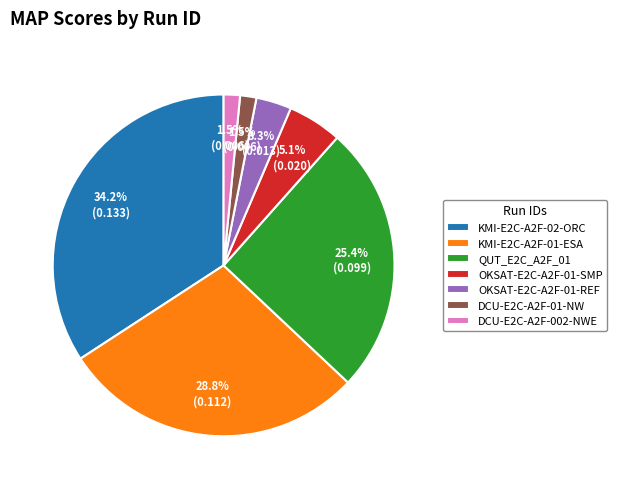

Which has a higher value, DCU-E2C-A2F-01-NW or KMI-E2C-A2F-02-ORC?

KMI-E2C-A2F-02-ORC